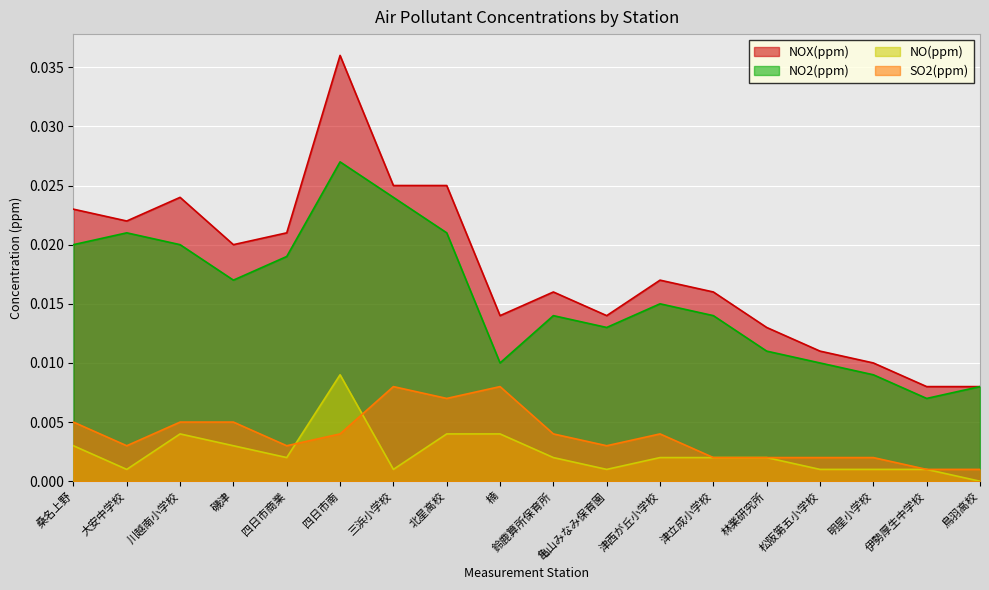

Where do SO2(ppm) and NO(ppm) first cross each other?

四日市商業 and 四日市南